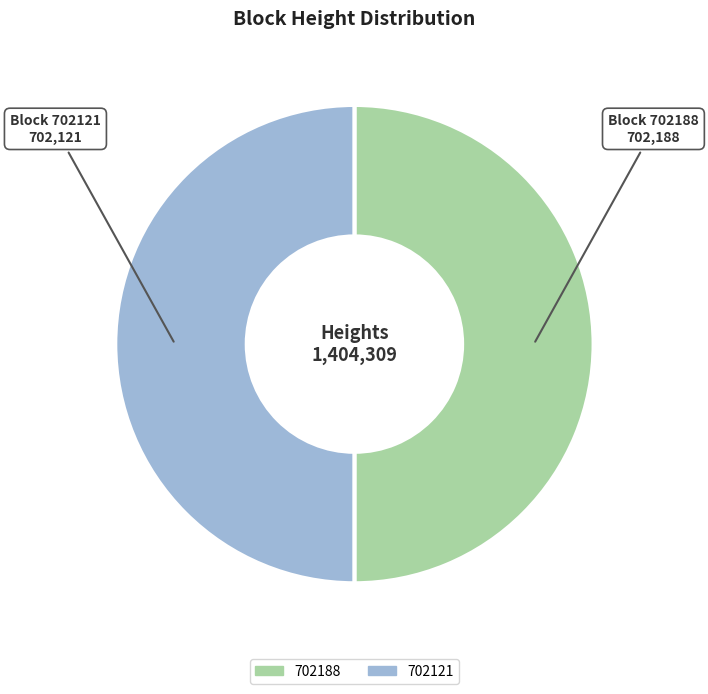

Is the sum of 702188 and 702121 greater than half?

Yes